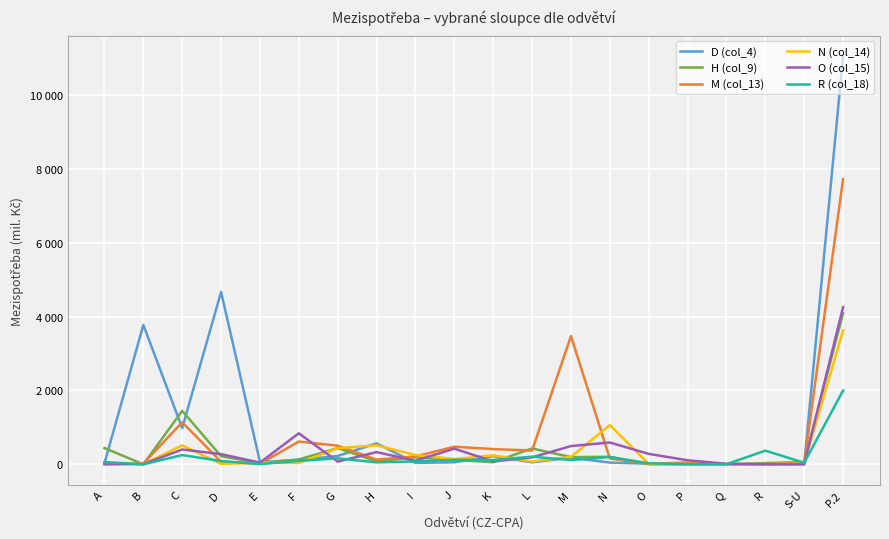

What is the label of the 6th point from the right?

O